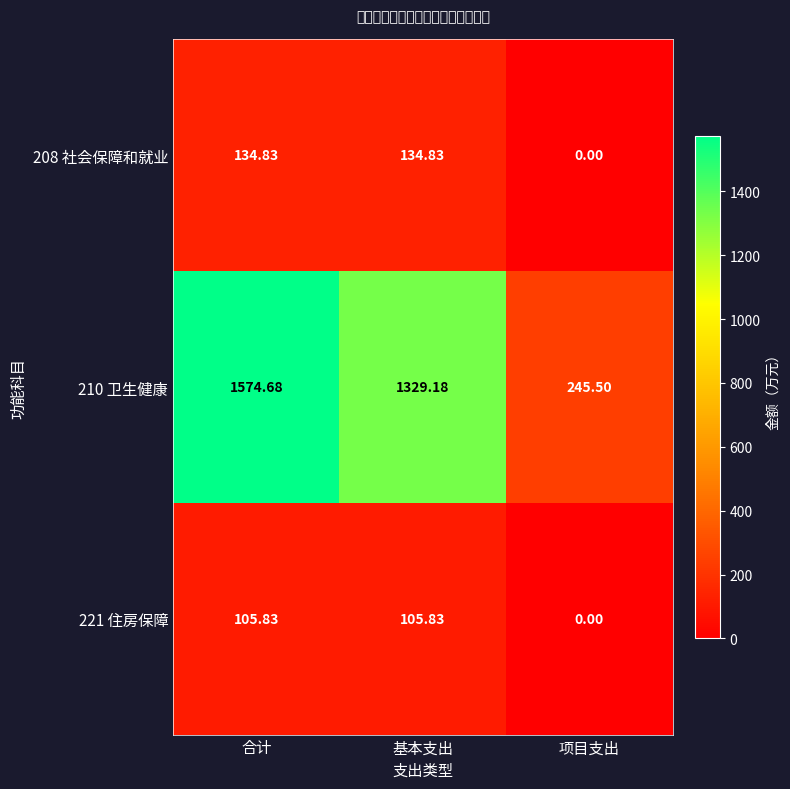

At which label is 221 住房保障 closest to 52?

项目支出